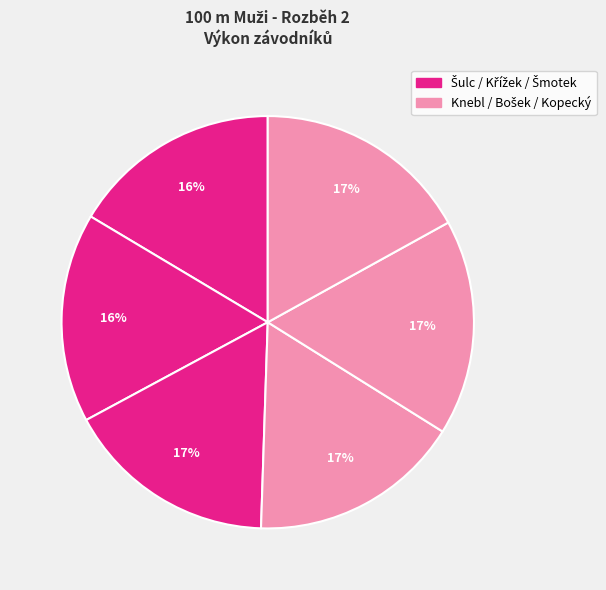

How many segments does this pie chart have?

6